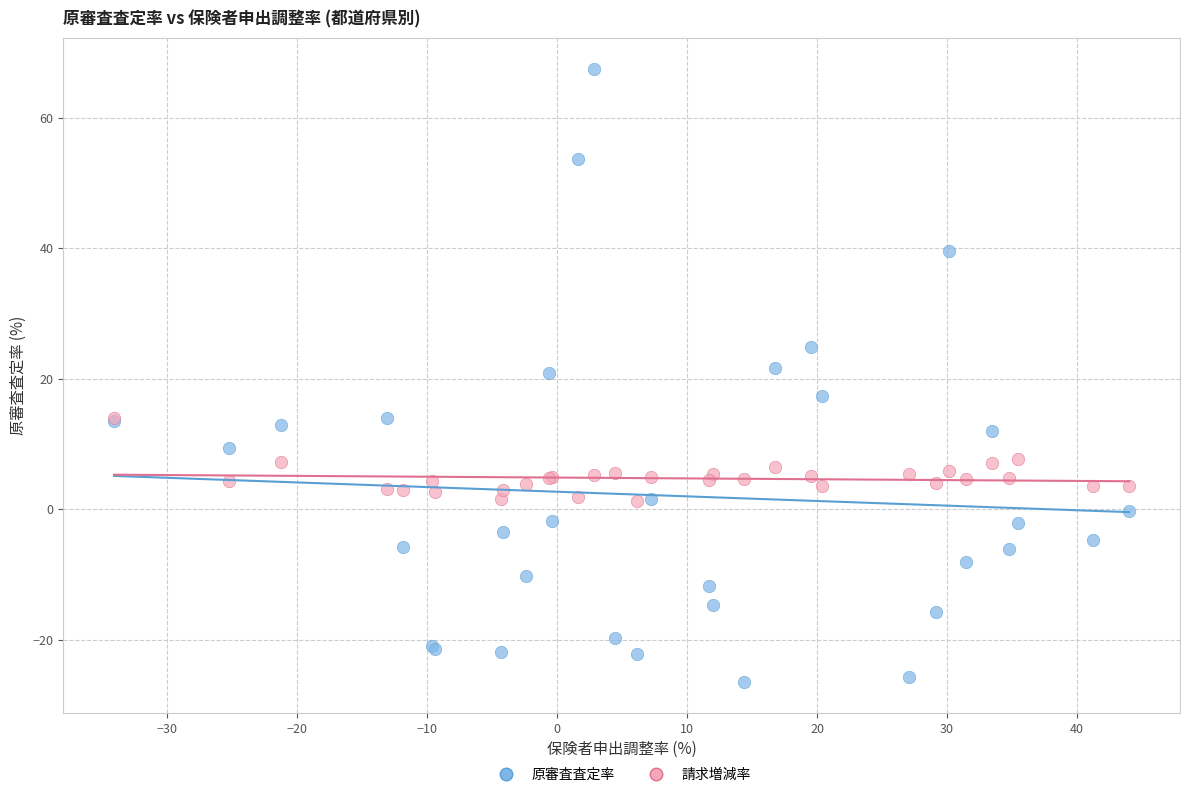

Which series has the largest Y range (max minus min)?

原審査査定率